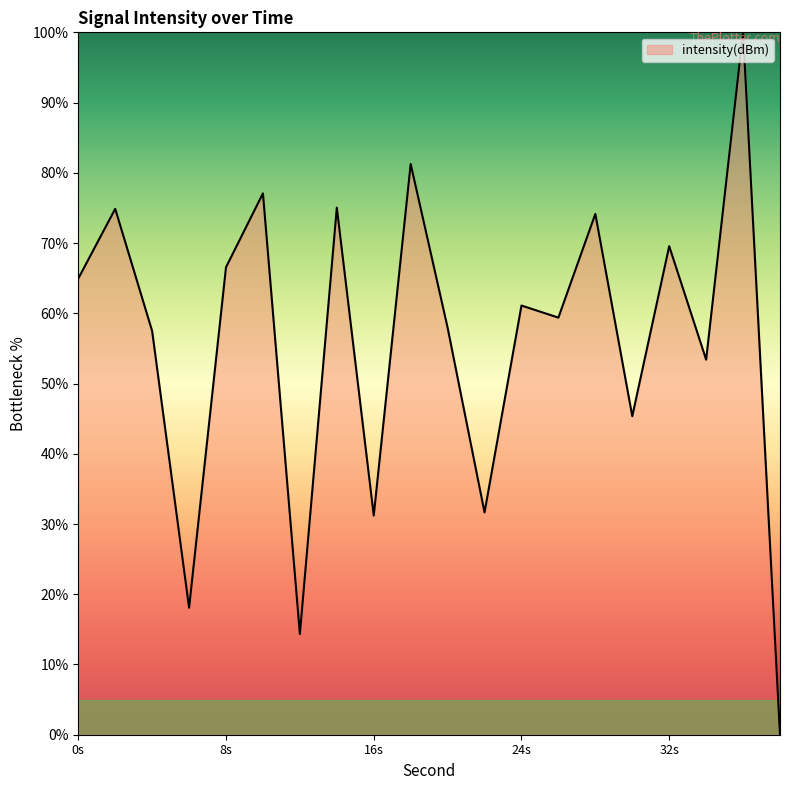

What is the difference between the maximum and minimum values?

100.0